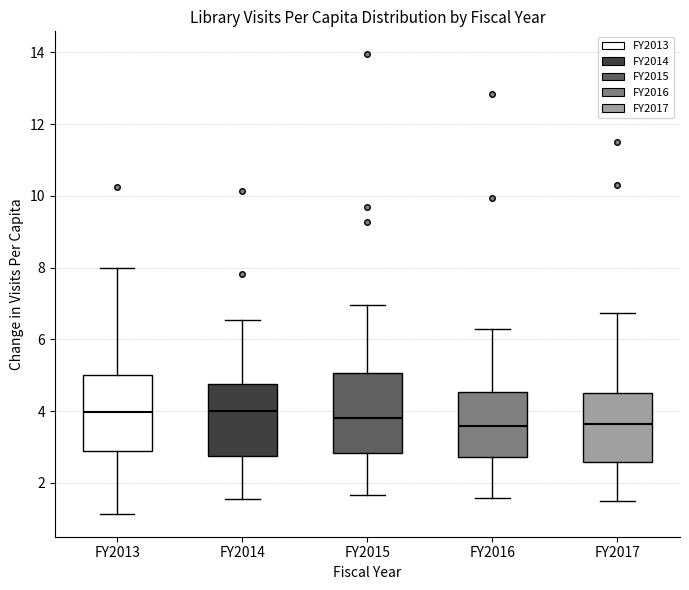

Reading left to right, transcribe this box plot: for each box, give where its median line is, the range the box spans, and where its two whiskers end, as read against the y-axis. The values are not printed on the chart, so give them approximately, as read against the axis.

FY2013: median 4.0, box 2.8 to 5.0, whiskers 1.2 to 8.0
FY2014: median 4.0, box 2.8 to 4.8, whiskers 1.6 to 6.6
FY2015: median 3.8, box 2.8 to 5.0, whiskers 1.6 to 7.0
FY2016: median 3.6, box 2.8 to 4.6, whiskers 1.6 to 6.2
FY2017: median 3.6, box 2.6 to 4.6, whiskers 1.4 to 6.8